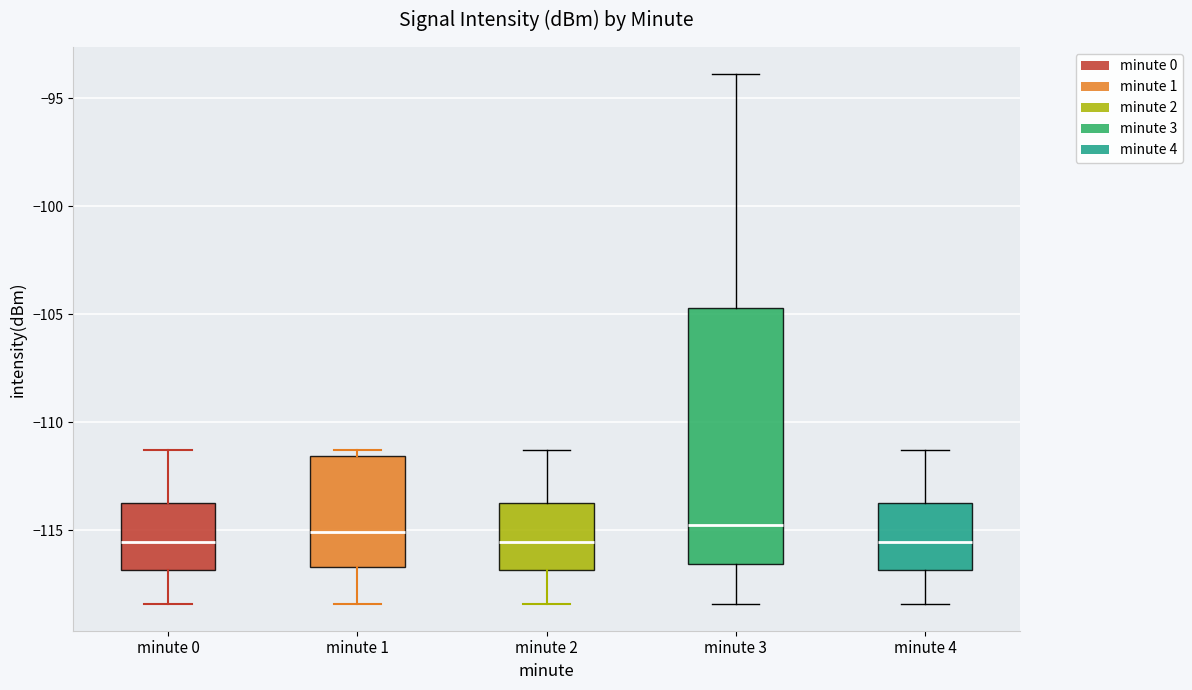

Where does the upper whisker of the box for minute 3 end on the y-axis? The values are not printed on the chart, so give them approximately, as read against the axis.

-94.0